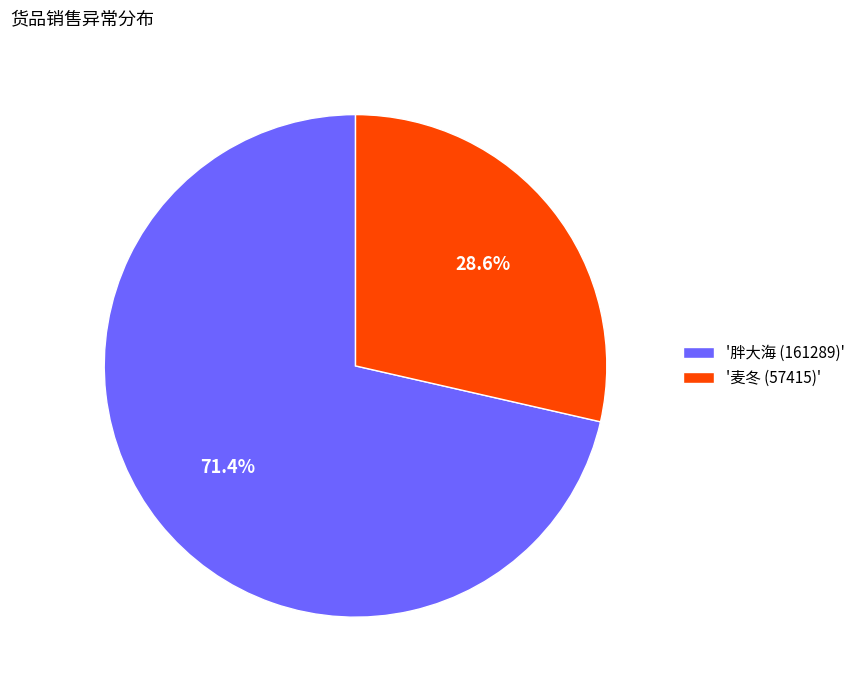

Which slice is the largest?

'胖大海 (161289)'